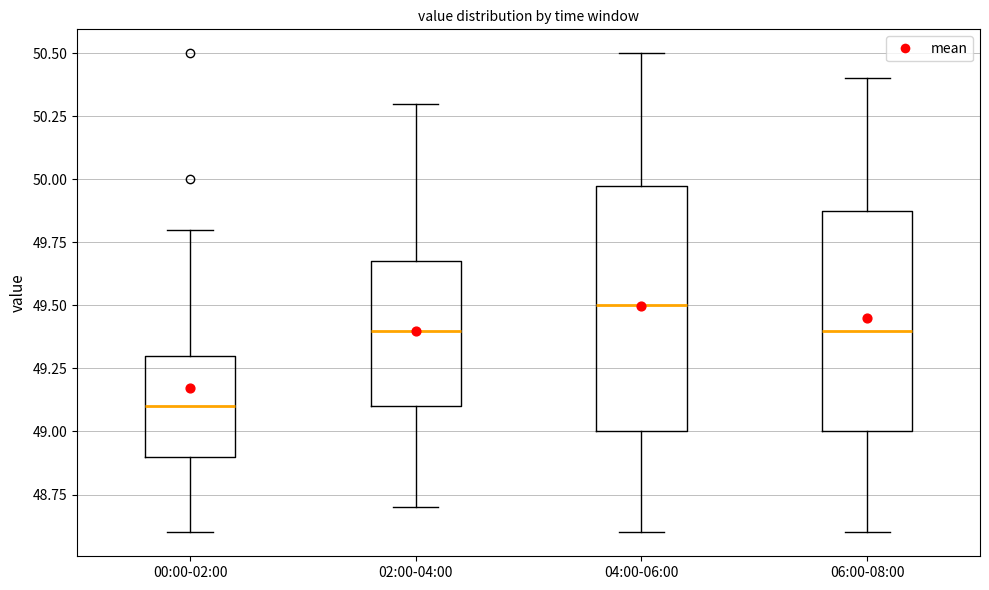

Reading left to right, read every box against the y-axis: the position of its median line, the range the box covers, and the ends of its whiskers. The values are not printed on the chart, so give them approximately, as read against the axis.

00:00-02:00: median 49.1, box 48.9 to 49.3, whiskers 48.6 to 49.8
02:00-04:00: median 49.4, box 49.1 to 49.7, whiskers 48.7 to 50.3
04:00-06:00: median 49.5, box 49.0 to 50.0, whiskers 48.6 to 50.5
06:00-08:00: median 49.4, box 49.0 to 49.9, whiskers 48.6 to 50.4